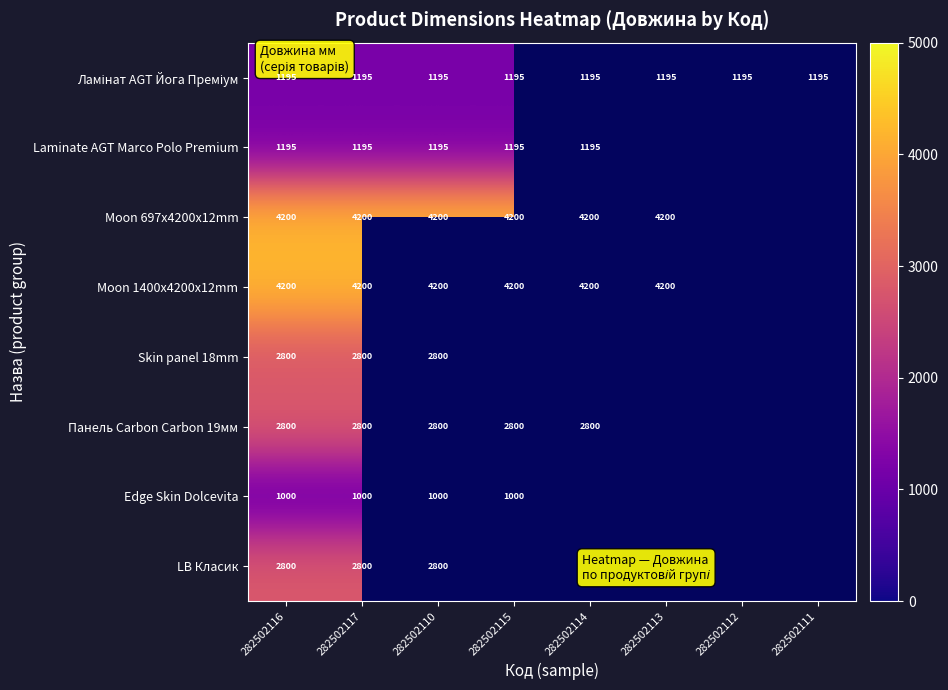

What is the difference between the highest and lowest values at 282502117?

3200